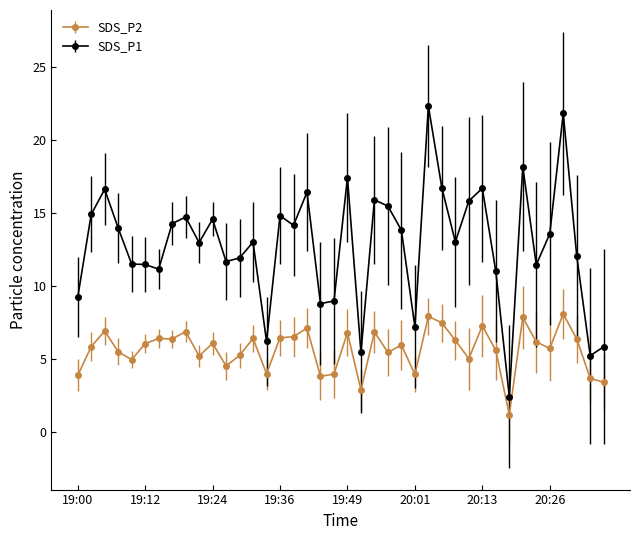

List the series in order of their overall mean, highest first.

SDS_P1, SDS_P2